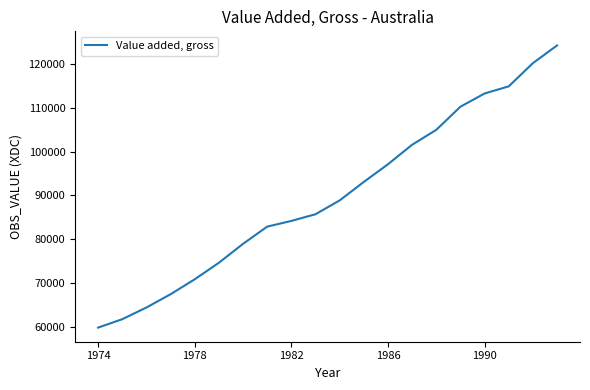

What is the greatest value displayed?

124328